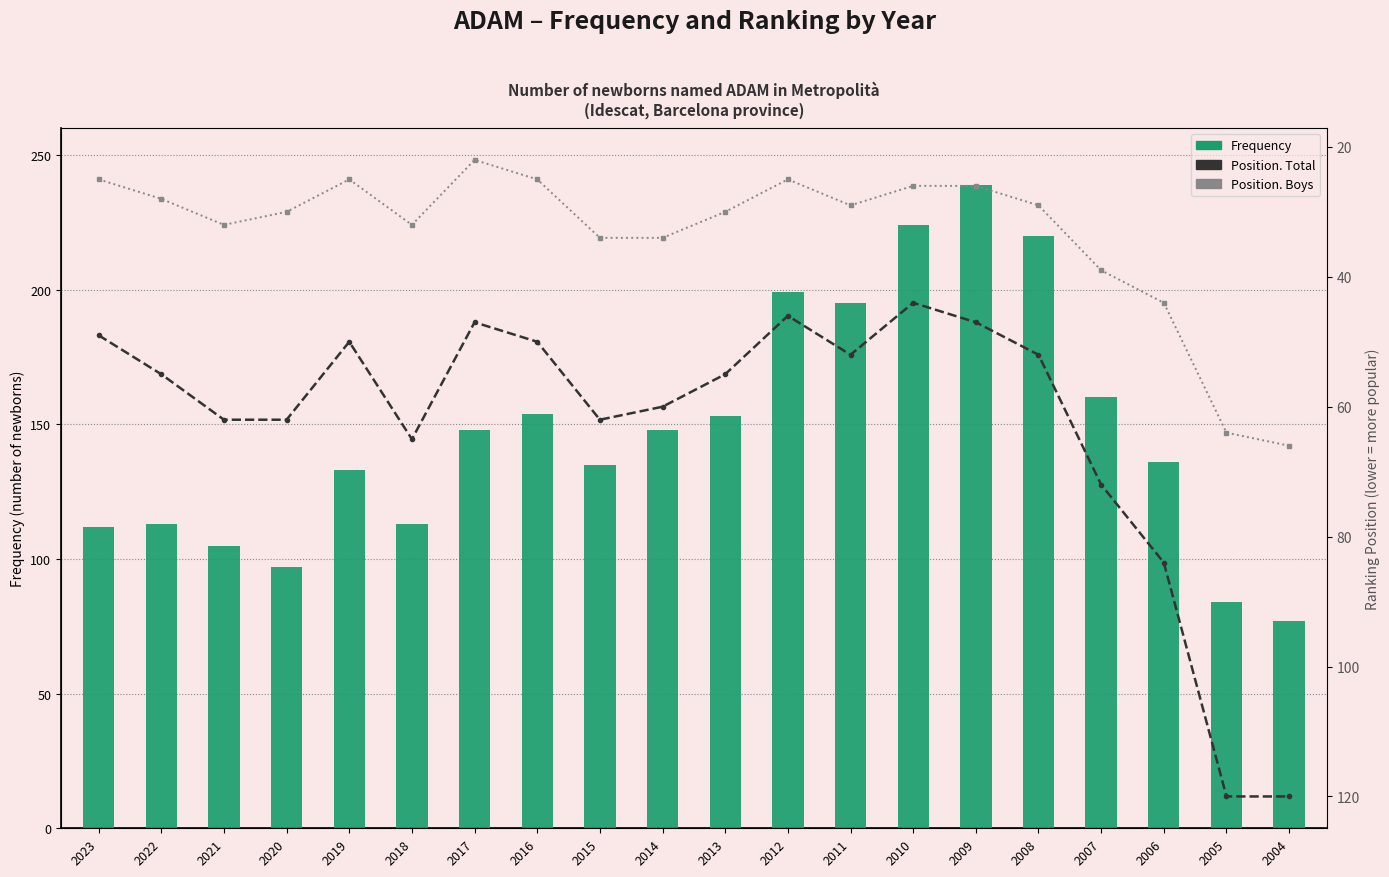

What is the difference between the maximum and minimum values in the Position. Total series?

76